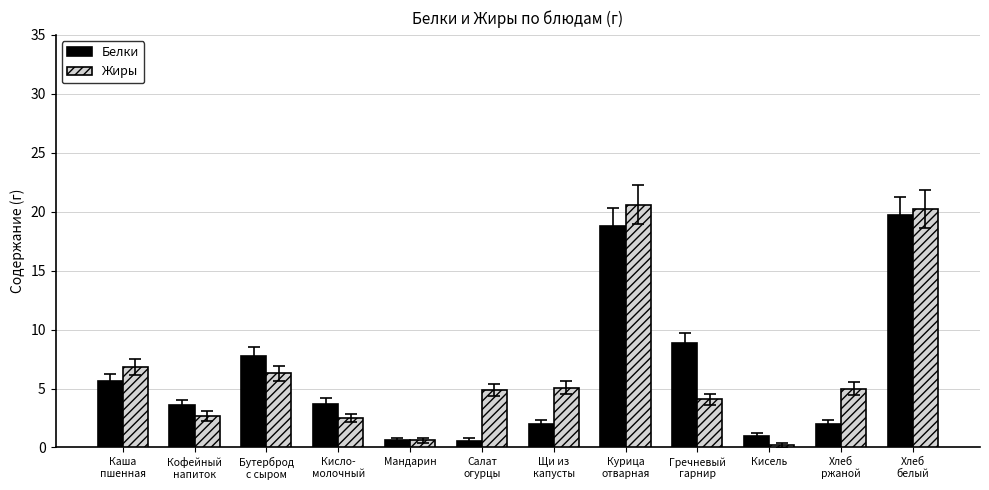

At which label is Белки closest to 10?

Гречневый
гарнир